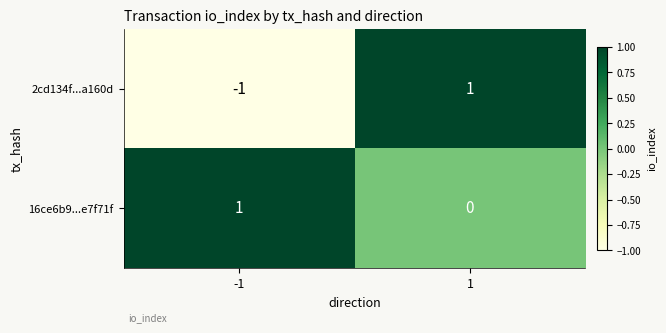

Which series has the largest total across all categories?

16ce6b9...e7f71f